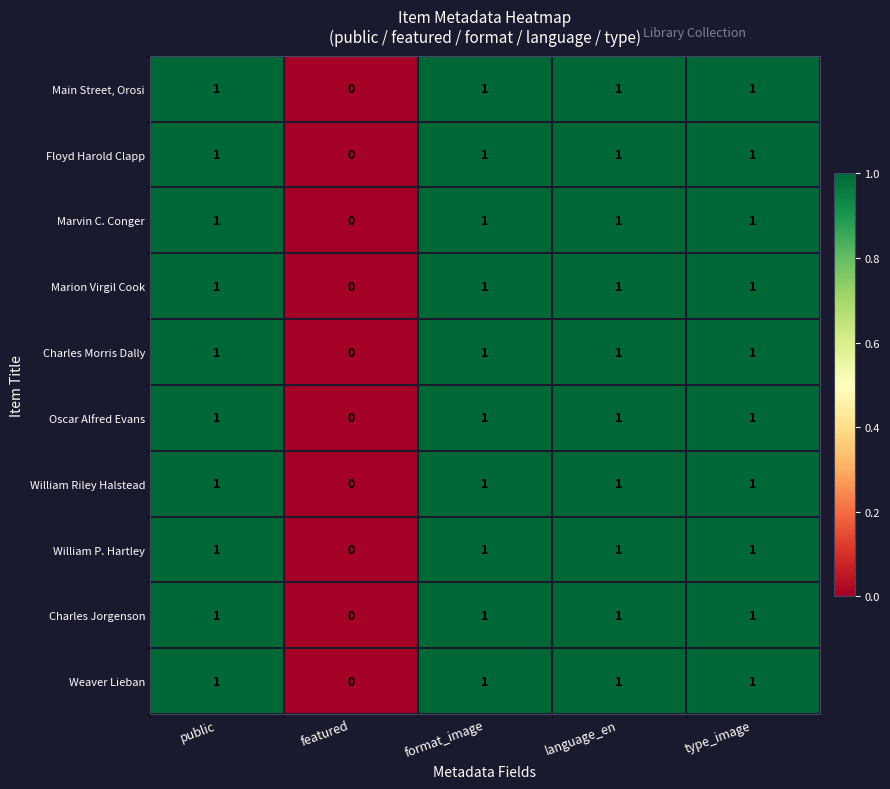

How many distinct data groups are displayed?

10